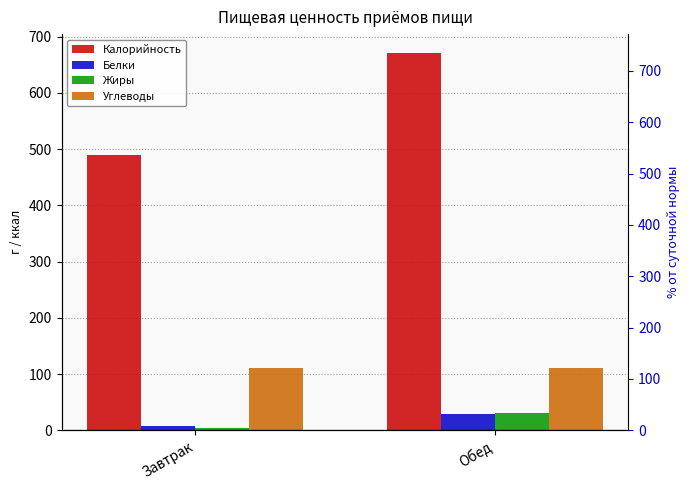

Reading left to right, extract all data points from this chart.

Калорийность: Завтрак=490	Обед=671
Белки: Завтрак=8	Обед=29
Жиры: Завтрак=5	Обед=31
Углеводы: Завтрак=111	Обед=110